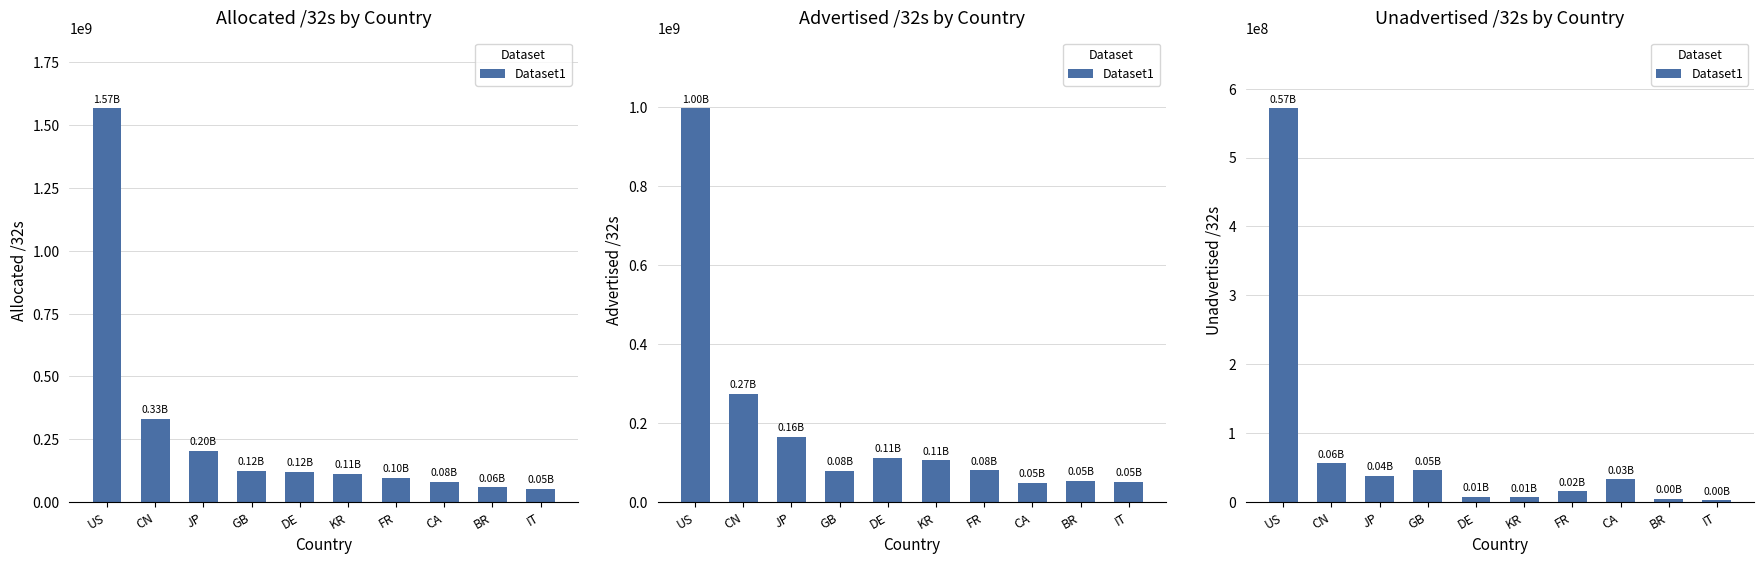

What is the difference between the maximum and second lowest values?

567278072